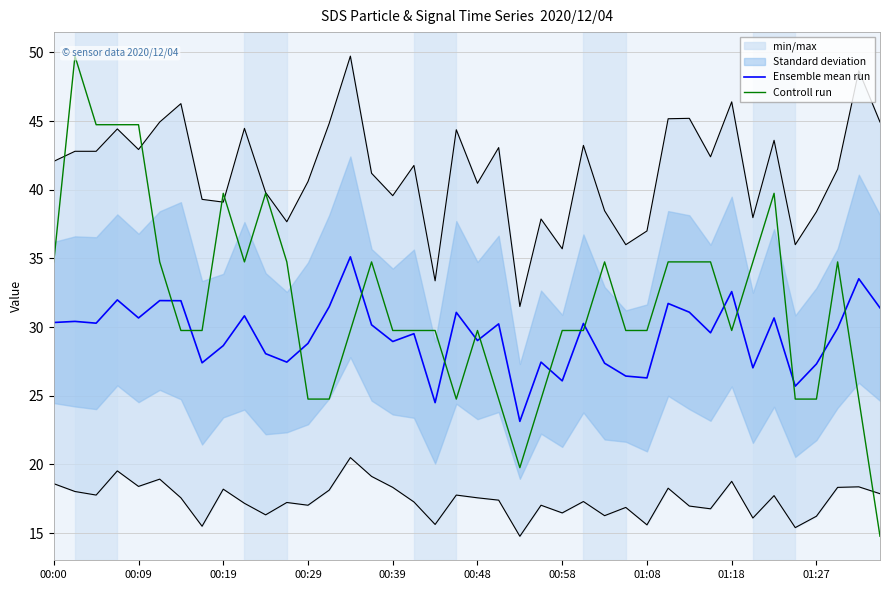

The Ensemble mean run series shows 30.7 at 00:09. True or false?

True